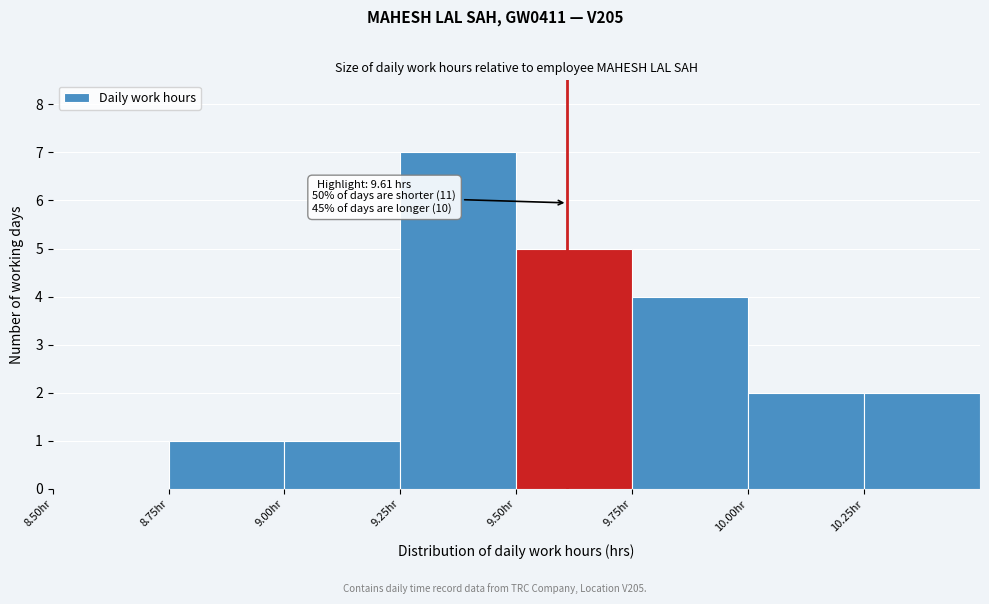

Which range on the x-axis has the tallest bar?

9.25 to 9.50